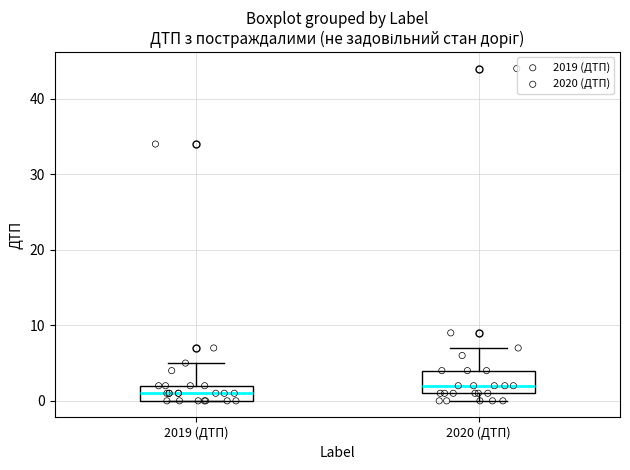

Which box's median line is the lowest?

2019 (ДТП)